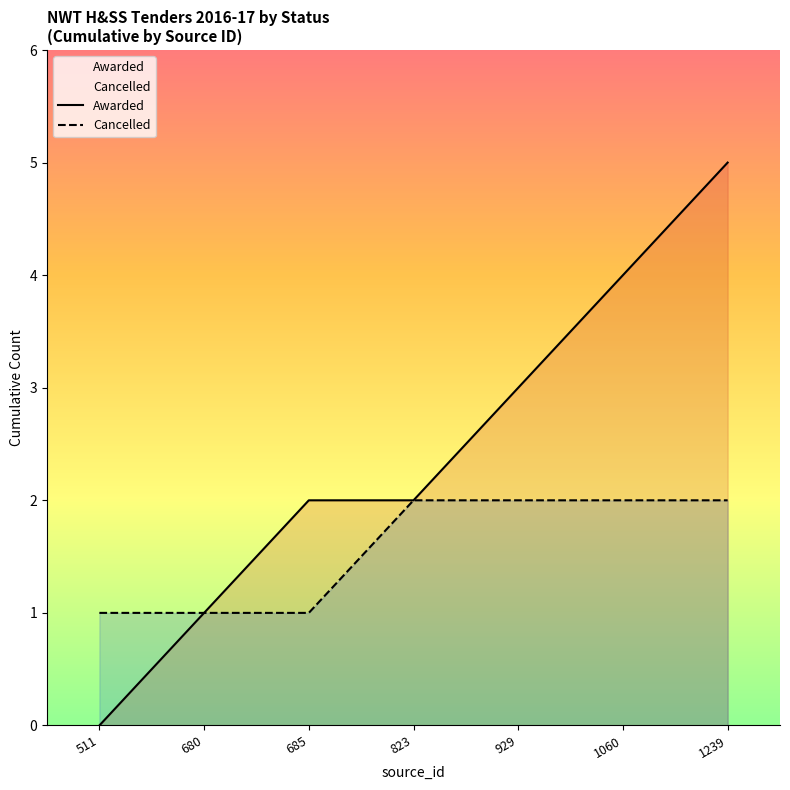

Reading left to right, extract all data points from this chart.

Awarded: 511=0	680=1	685=2	823=2	929=3	1060=4	1239=5
Cancelled: 511=1	680=1	685=1	823=2	929=2	1060=2	1239=2